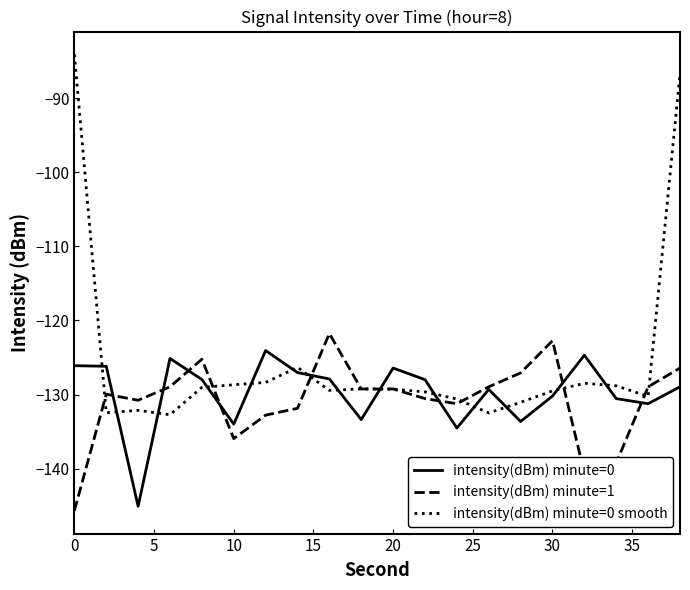

What is the greatest value displayed?

-84.1